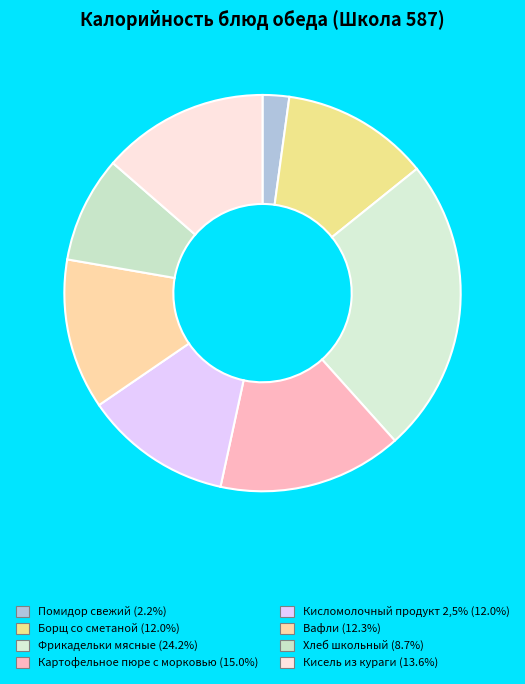

Count the number of slices in the pie.

8